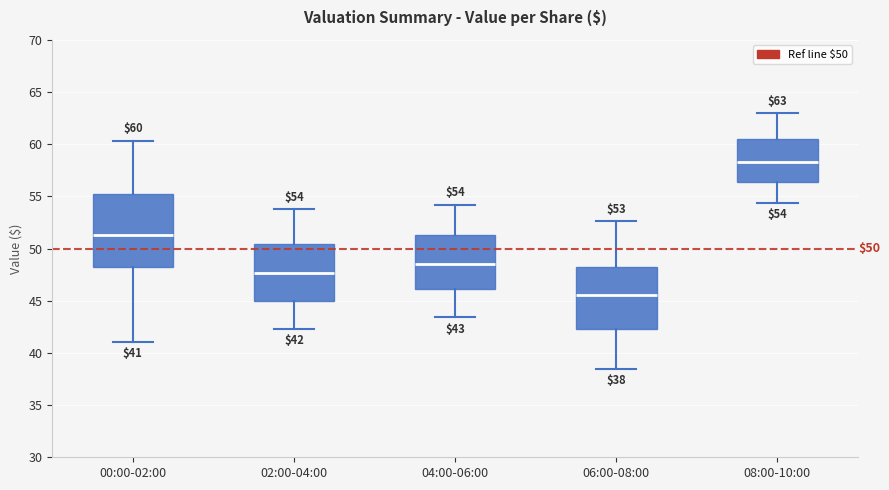

Comparing the boxes themselves (not the whiskers), which one is the tallest?

00:00-02:00